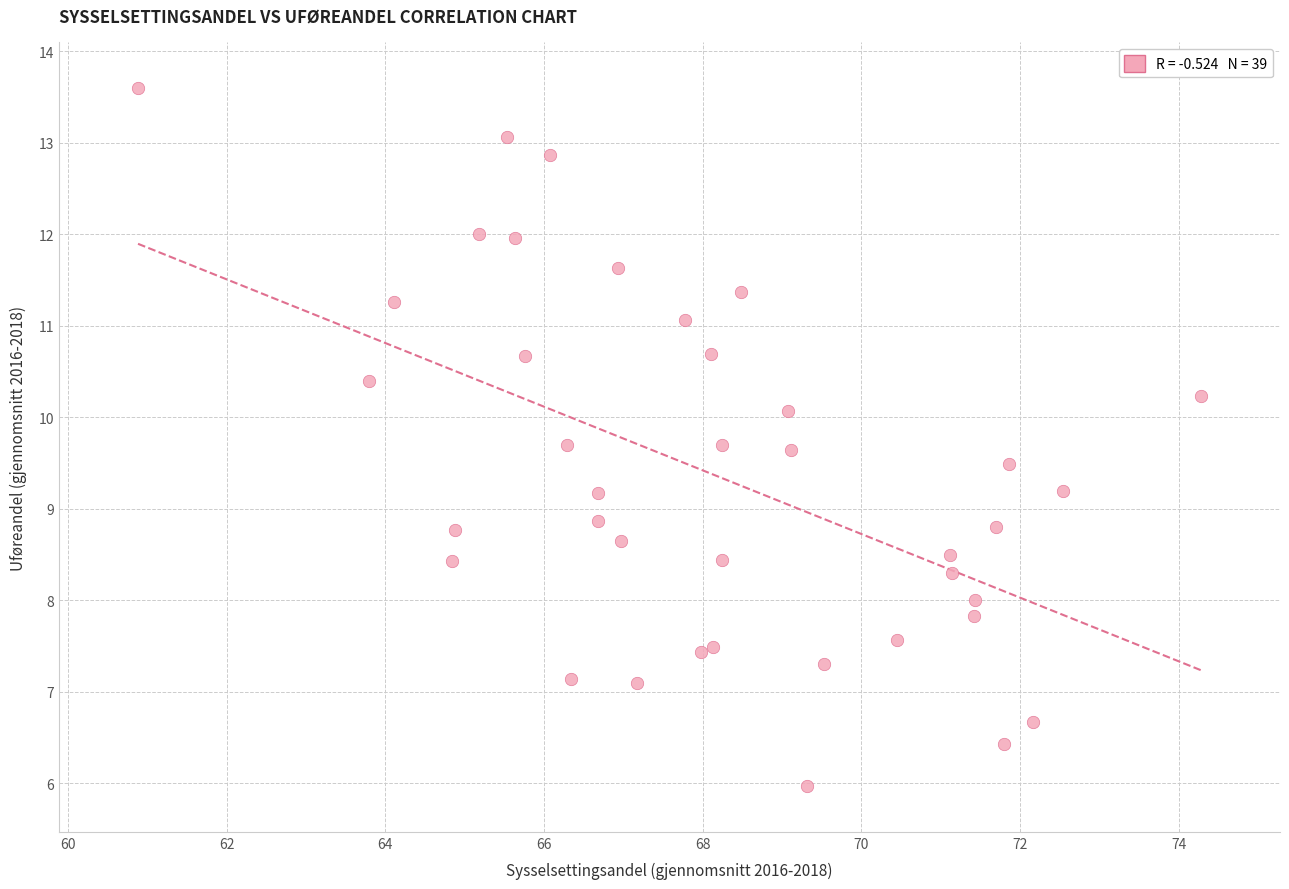

What is the range of X values (max minus min)?

13.4